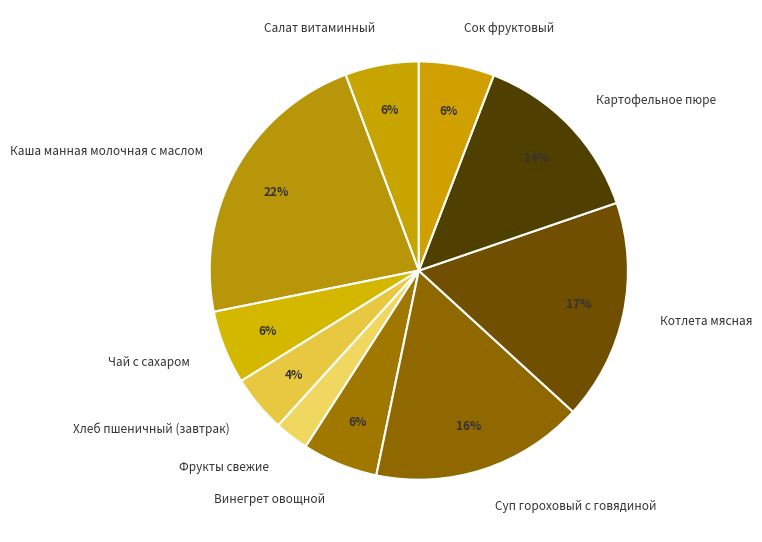

Do Фрукты свежие and Суп гороховый с говядиной together represent more than half of the pie?

No